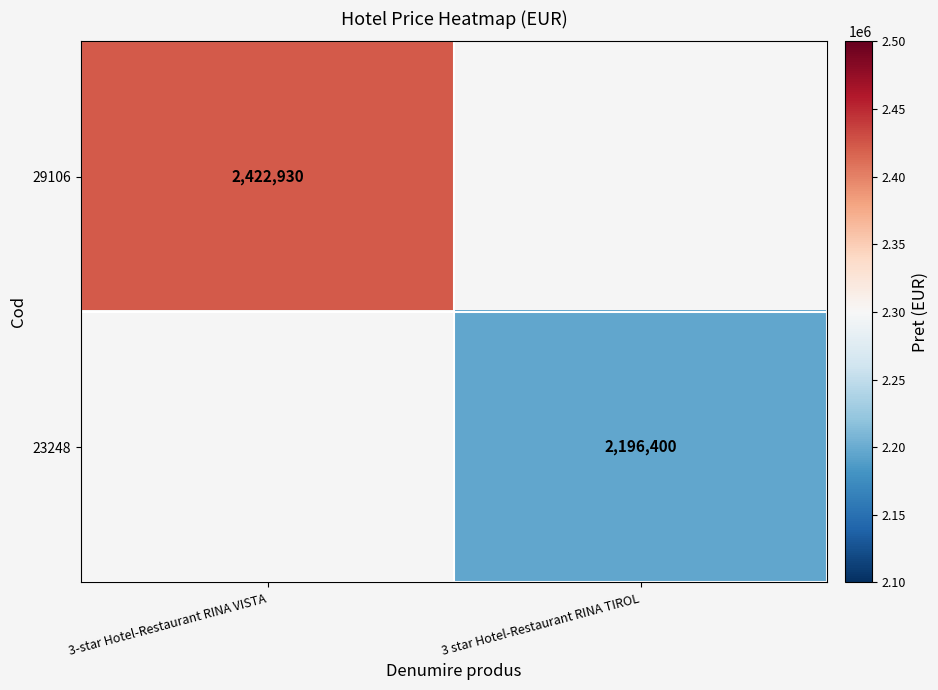

Is it true that 29106 equals 2422930 at 3-star Hotel-Restaurant RINA VISTA?

True